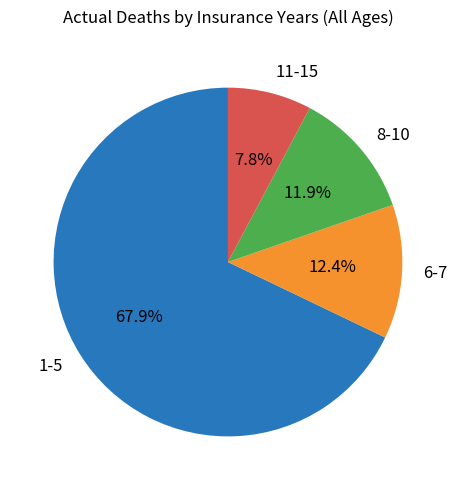

What portion of the pie excludes 11-15?

92.2%